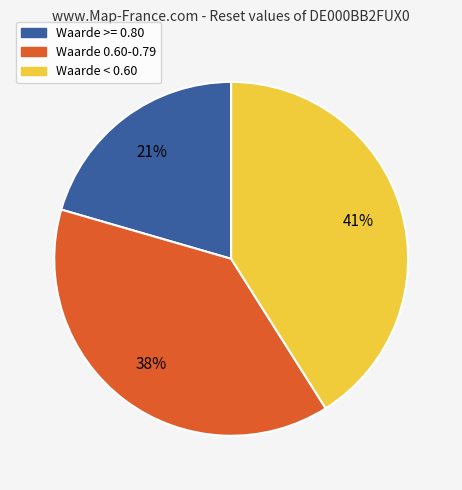

Is there a majority slice in this chart?

No